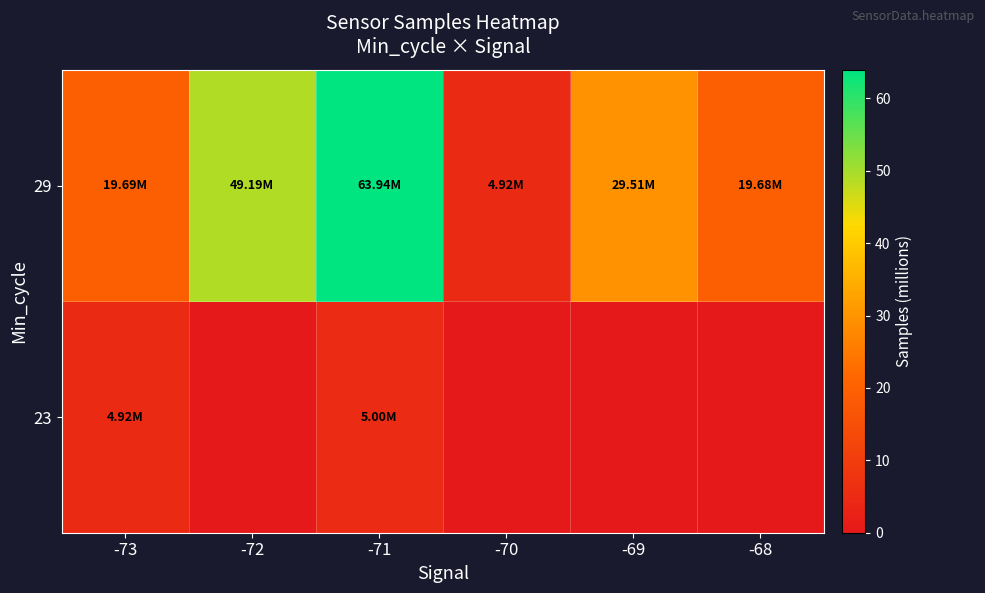

List the series in order of their peak value, highest first.

29, 23